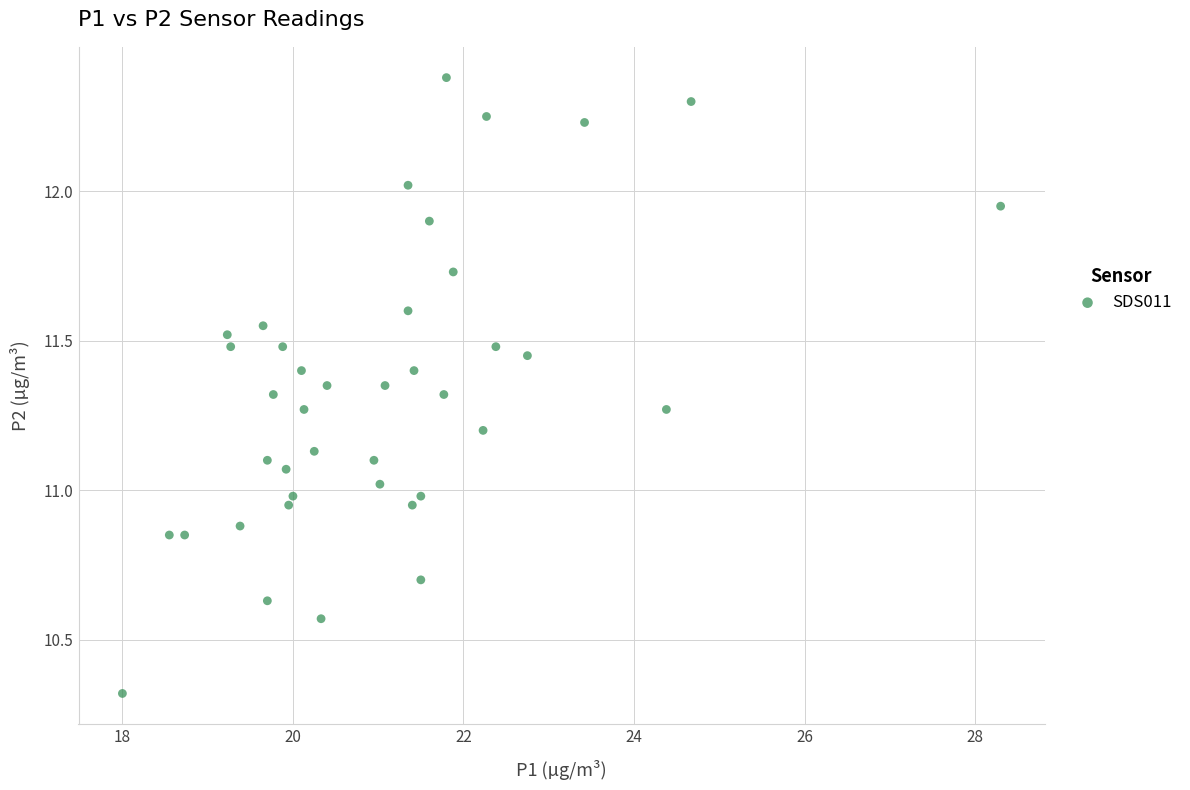

What is the range of X values (max minus min)?

10.3